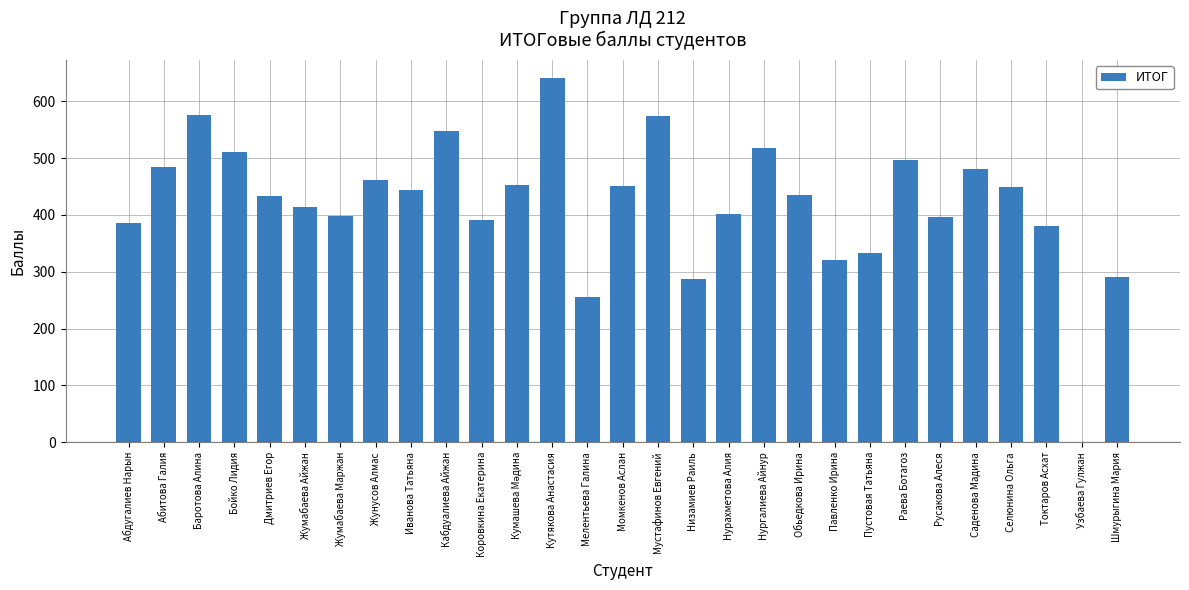

What is the average value?

421